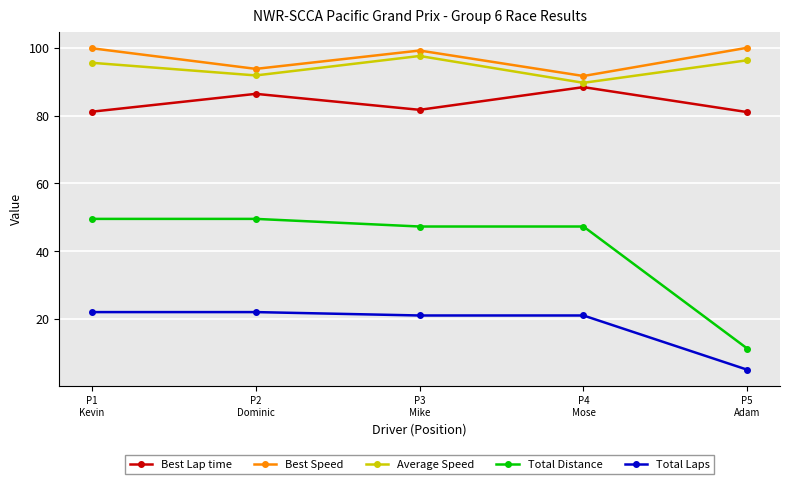

The value of Best Lap time at P2
Dominic is 116.2. True or false?

False